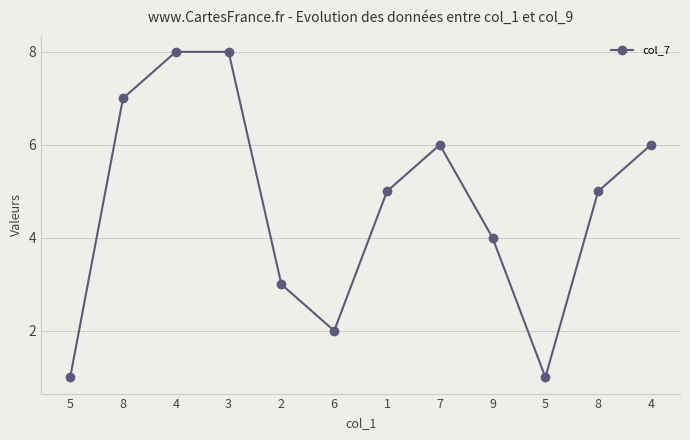

Rank the categories by value from lowest to highest.

5, 5, 6, 2, 9, 1, 8, 7, 4, 8, 4, 3